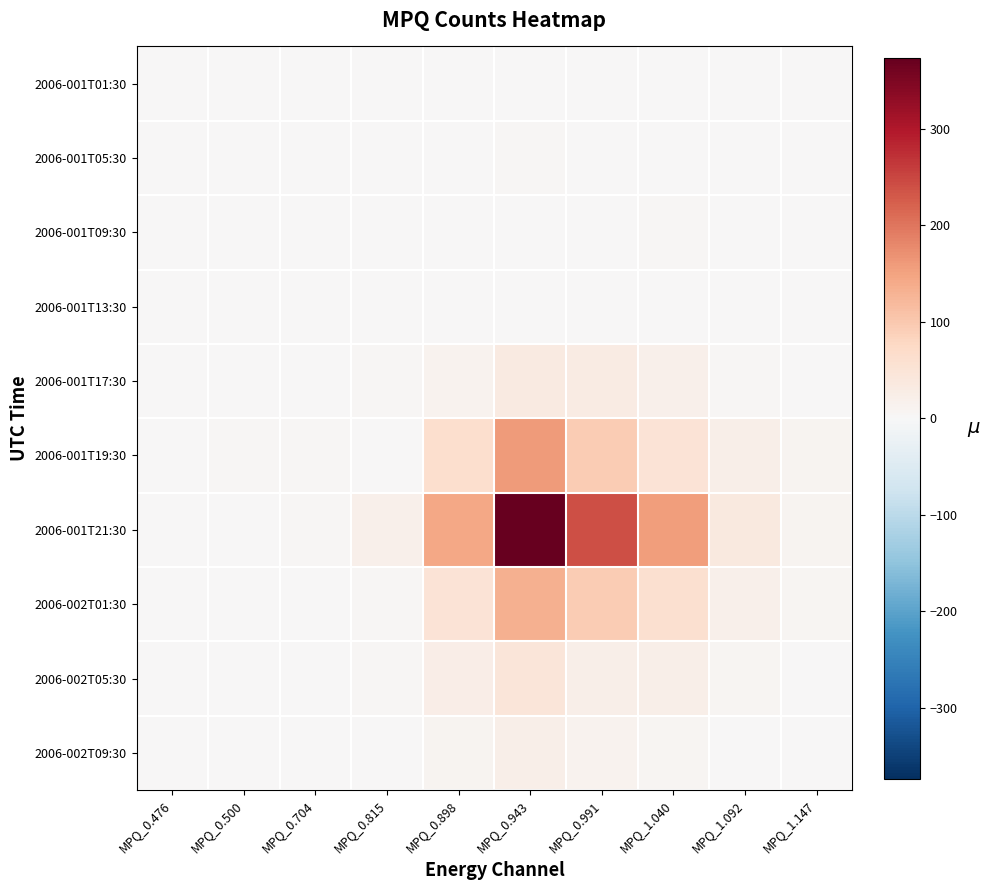

How many data points does each series have?

10